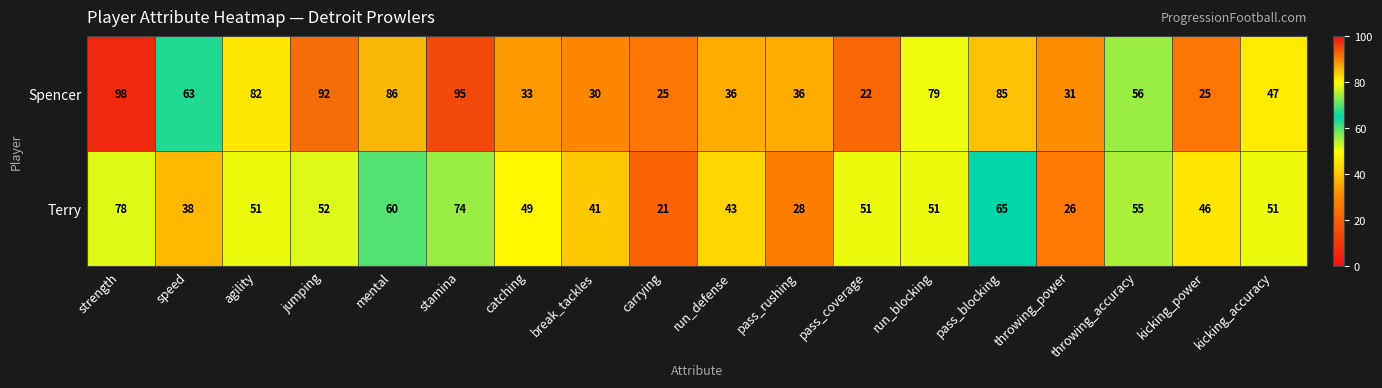

The Spencer series shows 82 at agility. True or false?

True